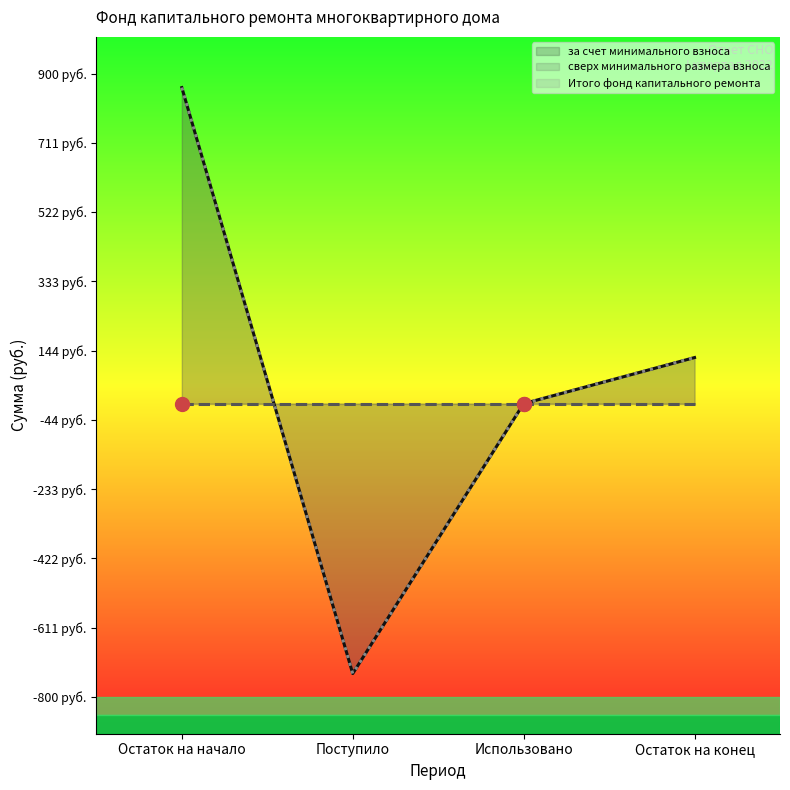

Which series has the largest total across all categories?

за счет минимального взноса